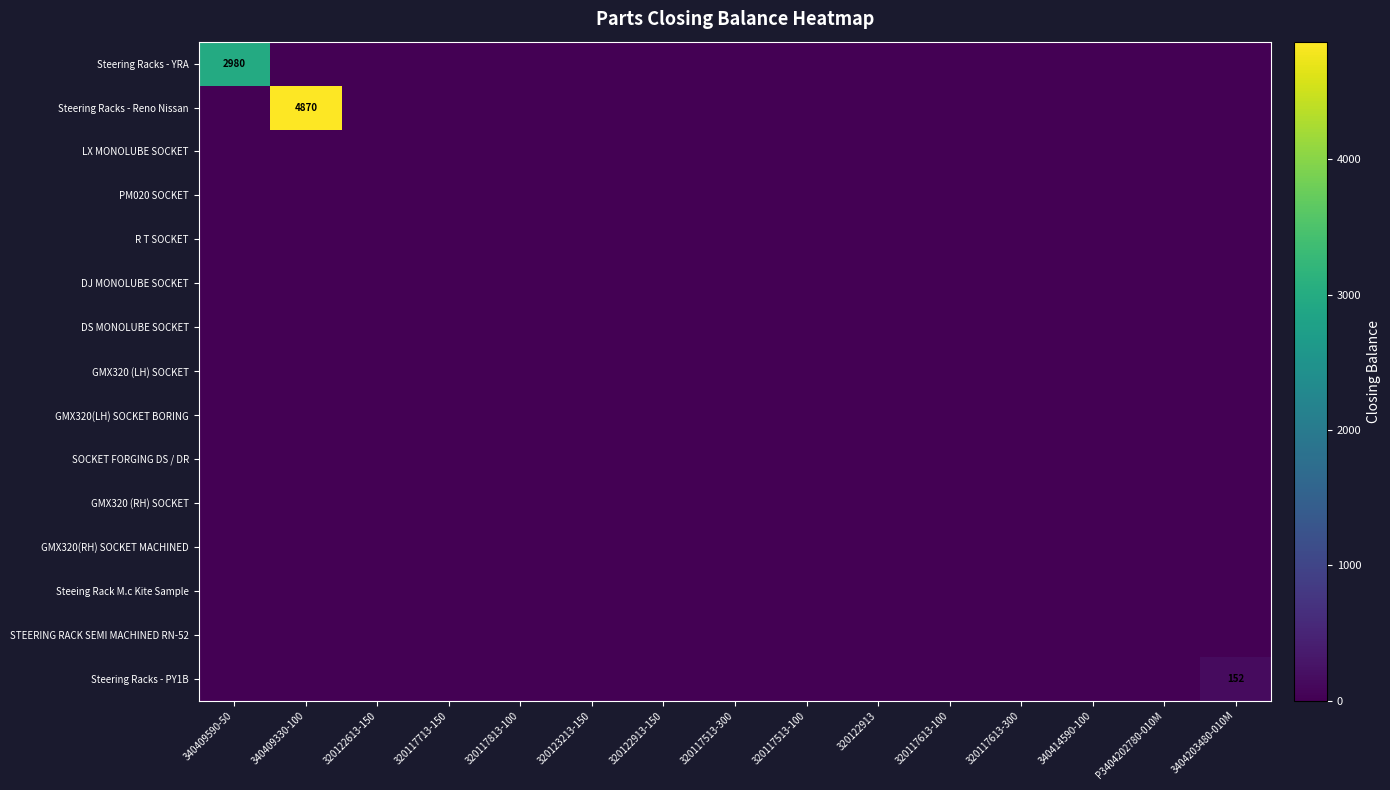

At how many categories does at least one series exceed 1406?

2